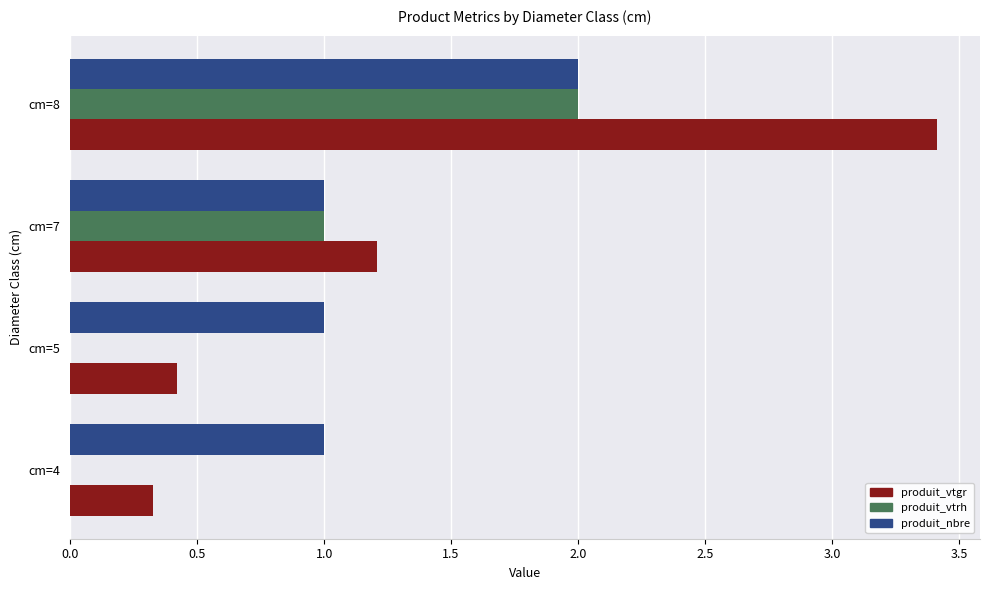

What is the total value across all series at cm=7?

3.2